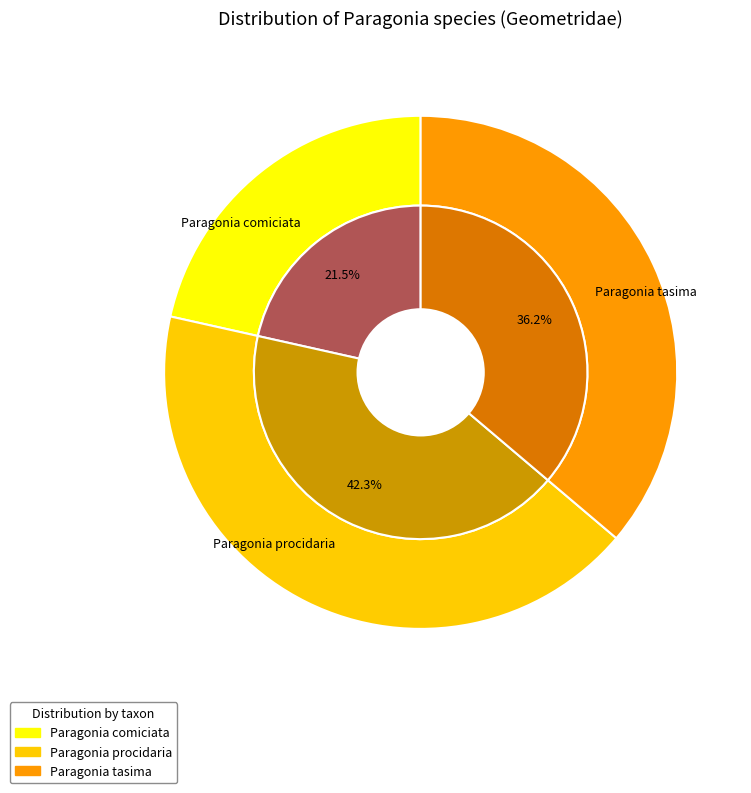

Does Paragonia tasima represent more than half of the total?

No